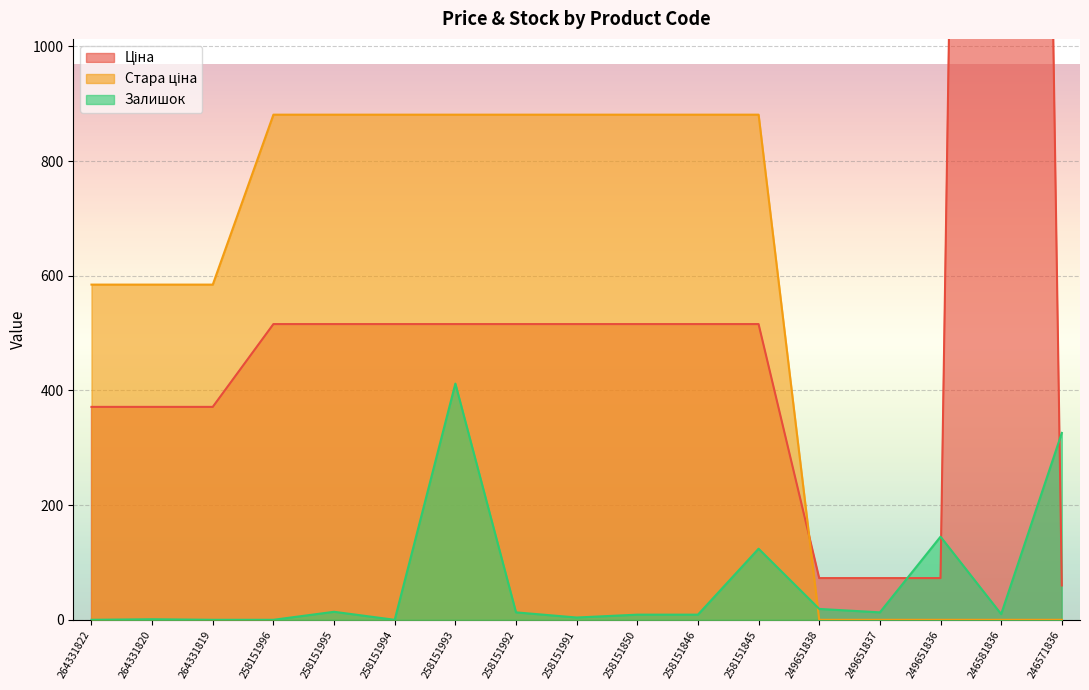

Where is Стара ціна nearest to the value 440?

264331822